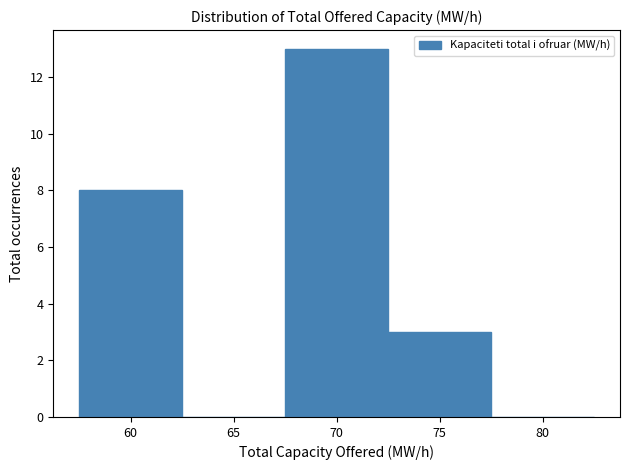

Over which range of the x-axis is the bar tallest?

67.5 to 72.5